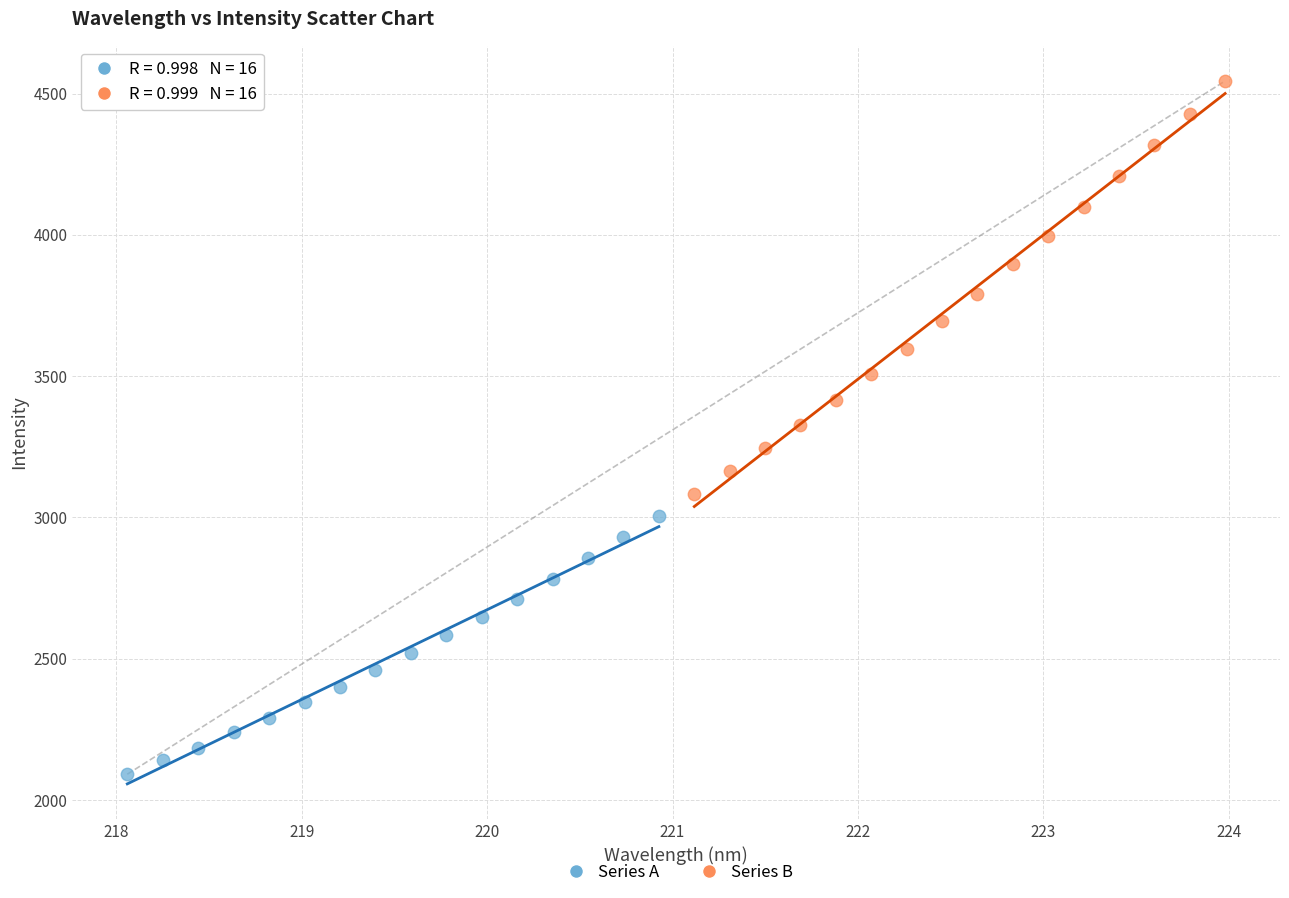

Which series contains the lowest Y value?

Series A